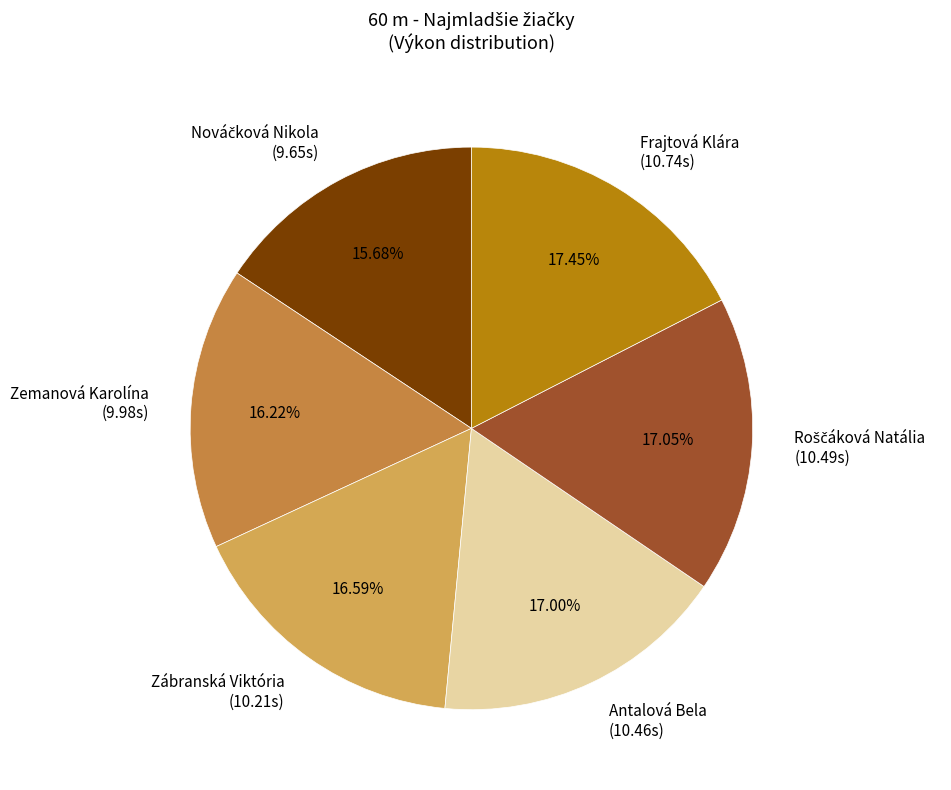

Does Zábranská Viktória (10.21s) represent more than half of the total?

No